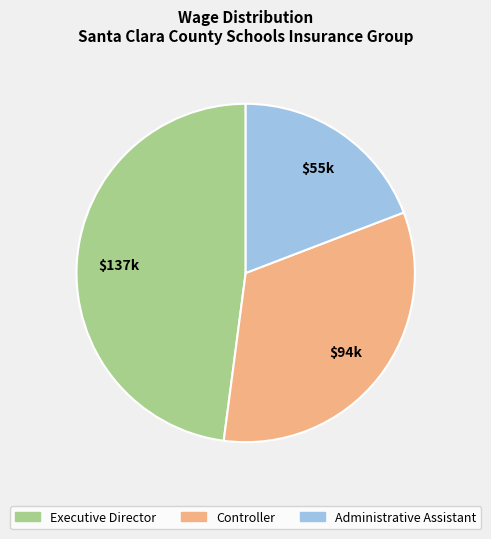

Which slice is the smallest?

Administrative Assistant